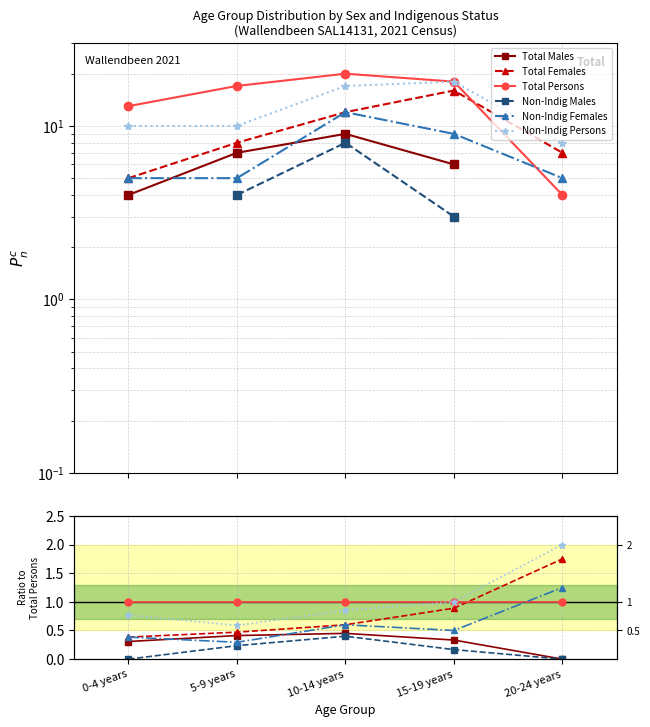

What are all the series names shown in the legend?

Total Males, Total Females, Total Persons, Non-Indig Males, Non-Indig Females, Non-Indig Persons